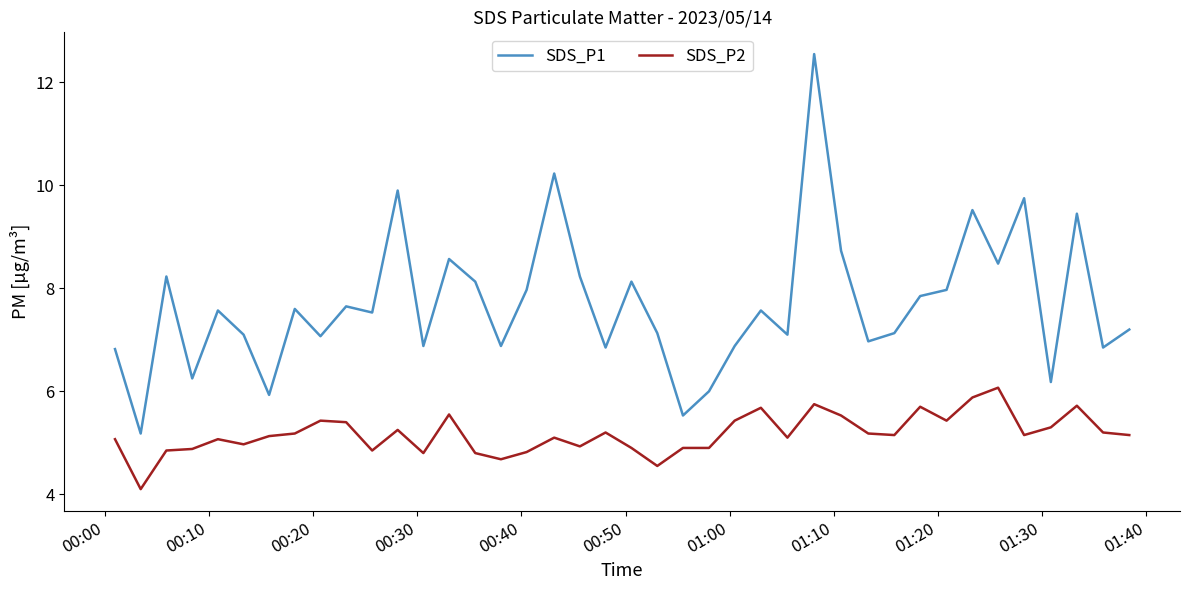

List the series in order of their overall mean, highest first.

SDS_P1, SDS_P2